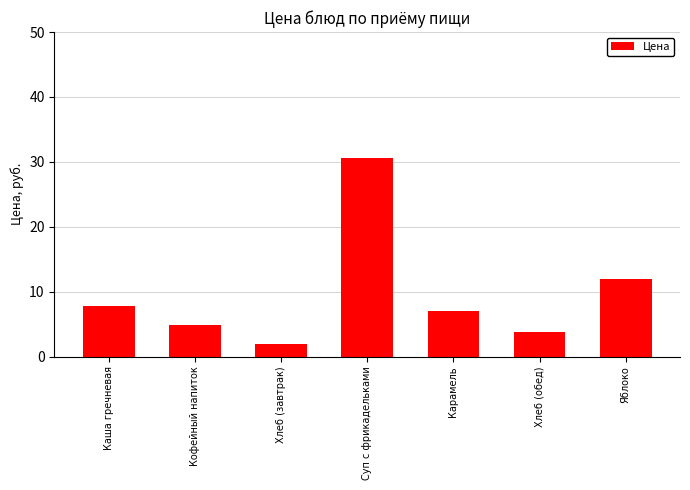

What is the label of the 2nd bar from the left?

Кофейный напиток